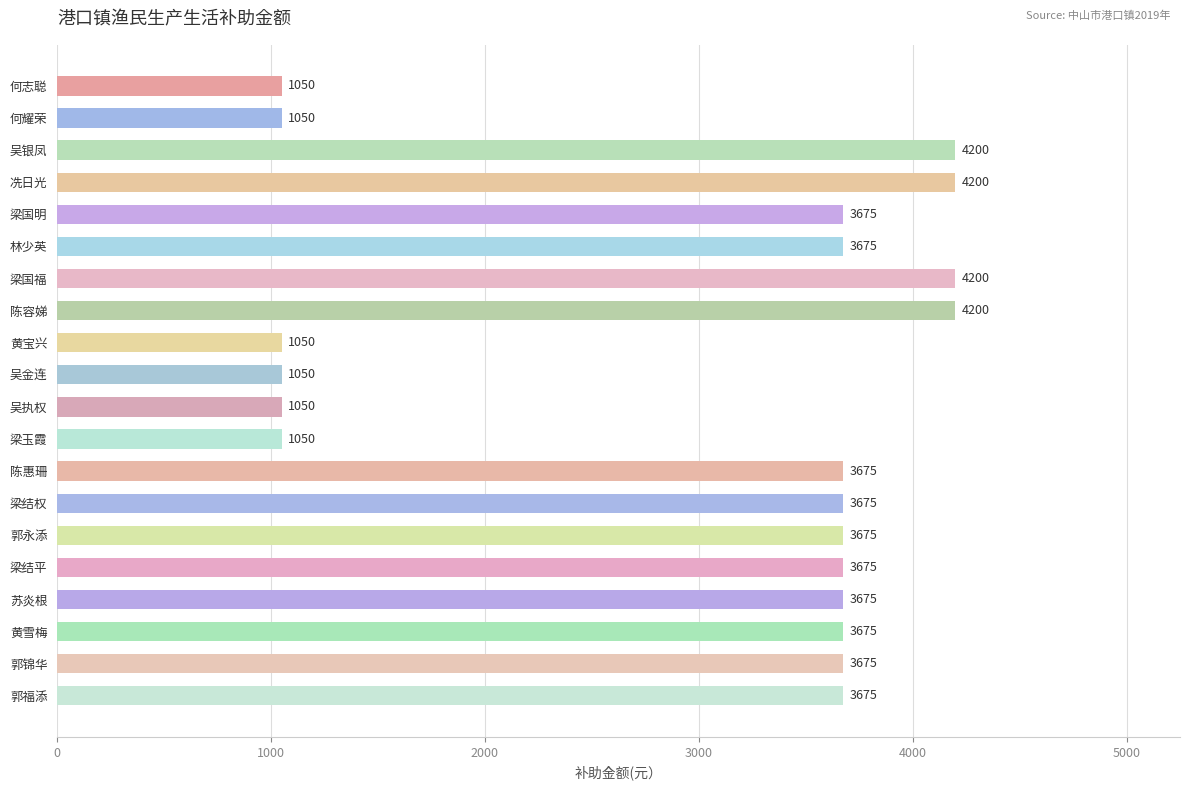

What is the label of the 4th bar from the top?

冼日光